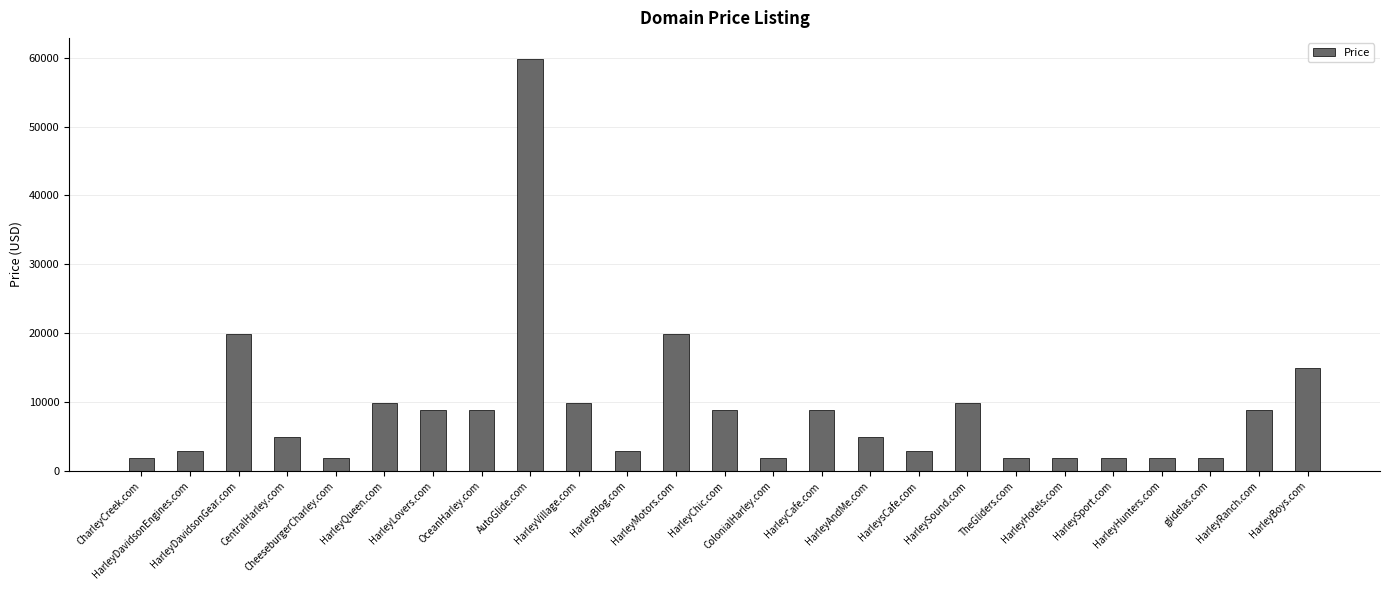

How many data points does each series have?

25